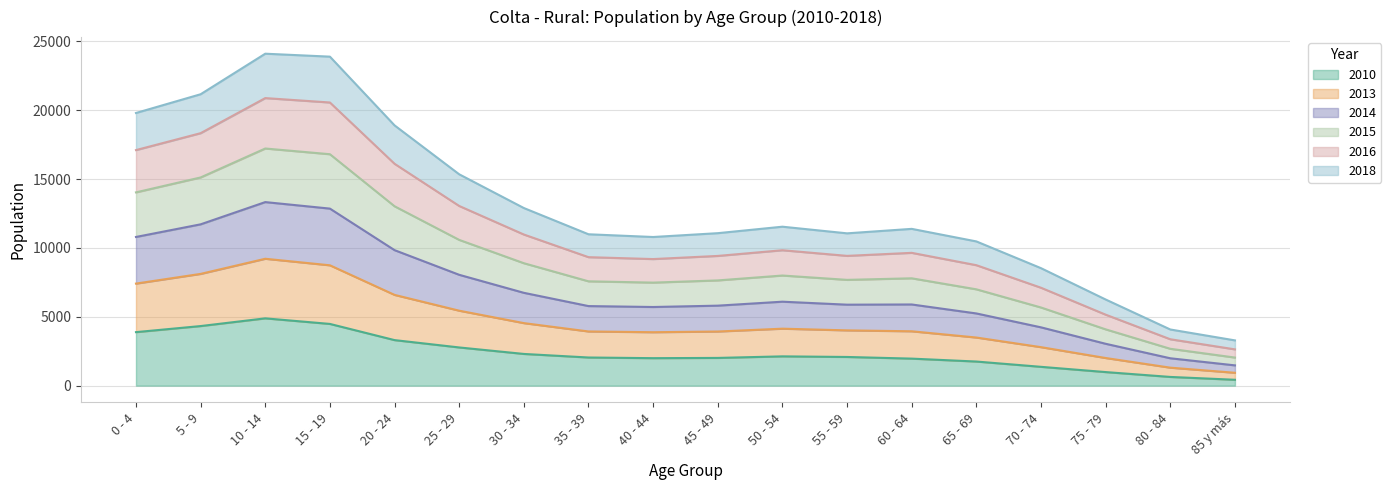

In 2010, how many points are higher than both neighbors (excluding endpoints)?

2